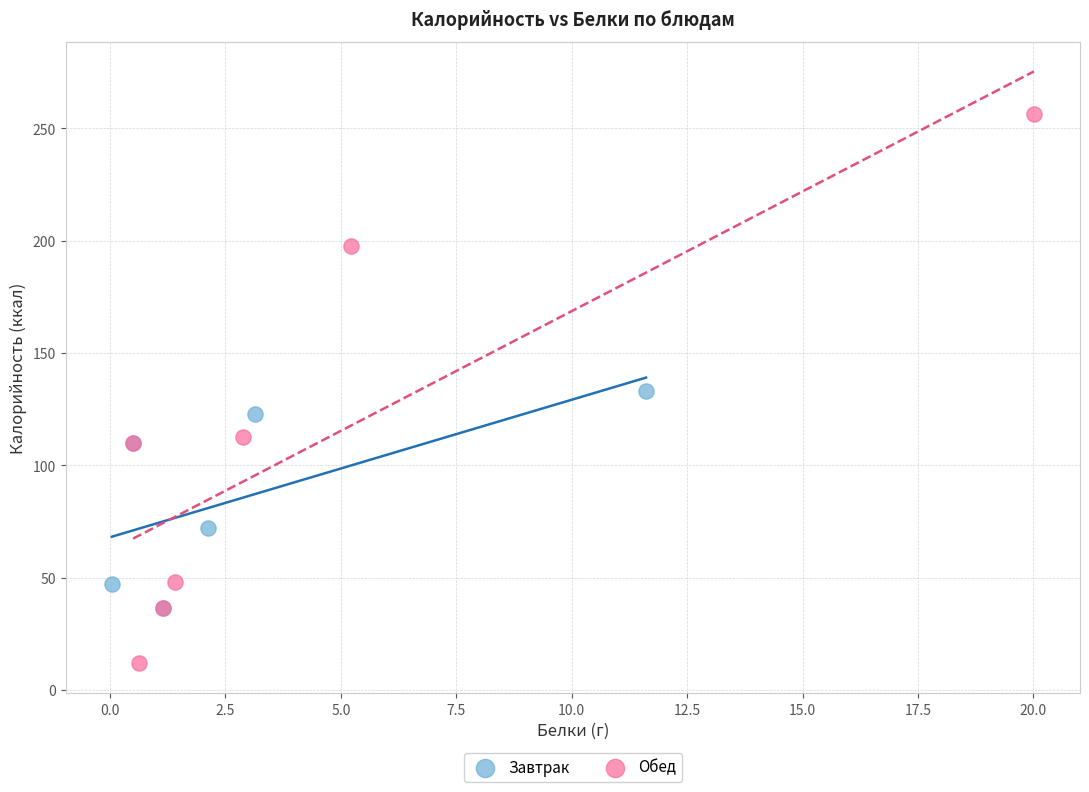

What are all the series names shown in the legend?

Завтрак, Обед